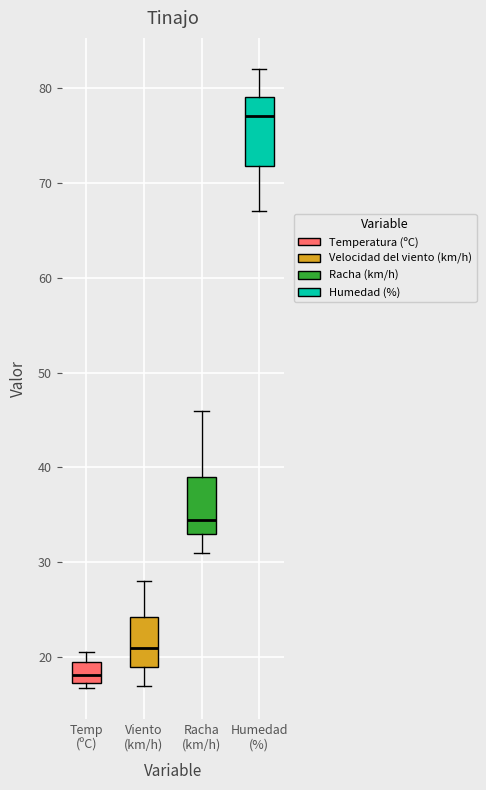

Which box is the tallest, from its lower edge to its upper edge?

Humedad (%)